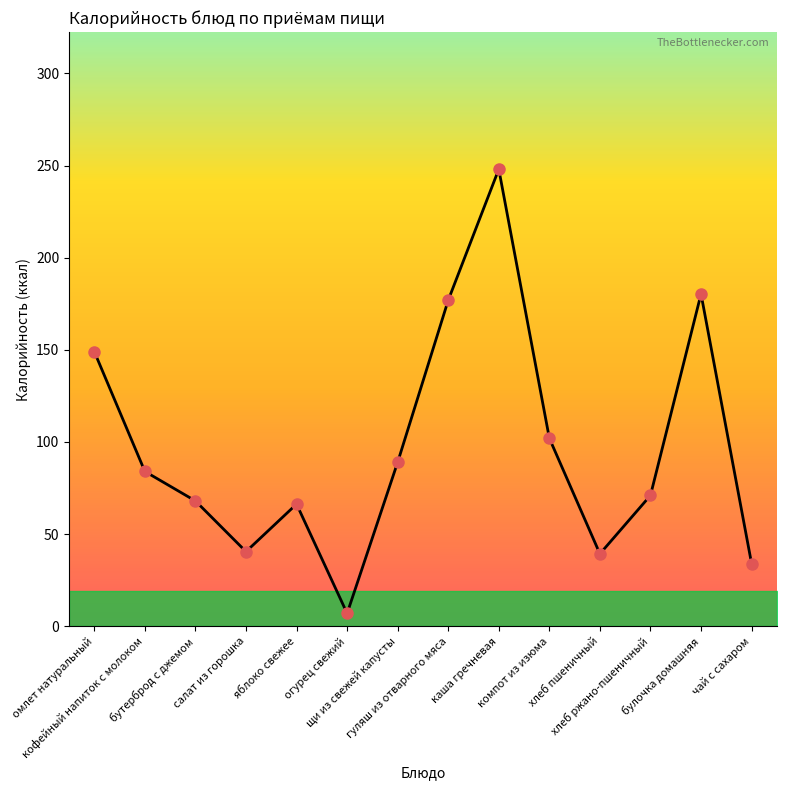

What is the maximum value shown in the chart?

248.0